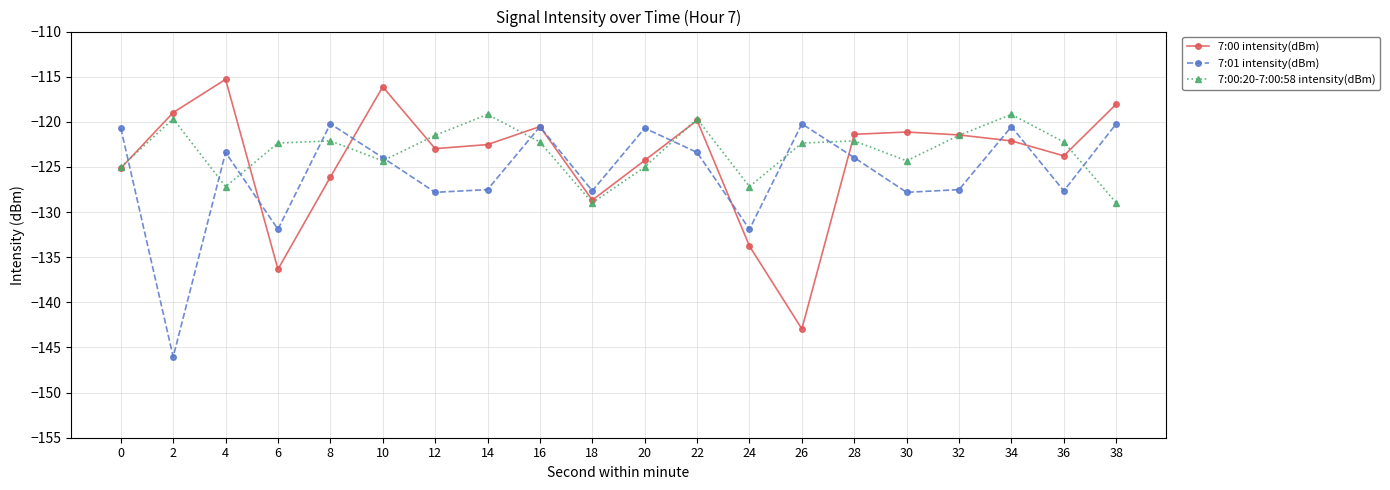

How many lines are shown in the chart?

3